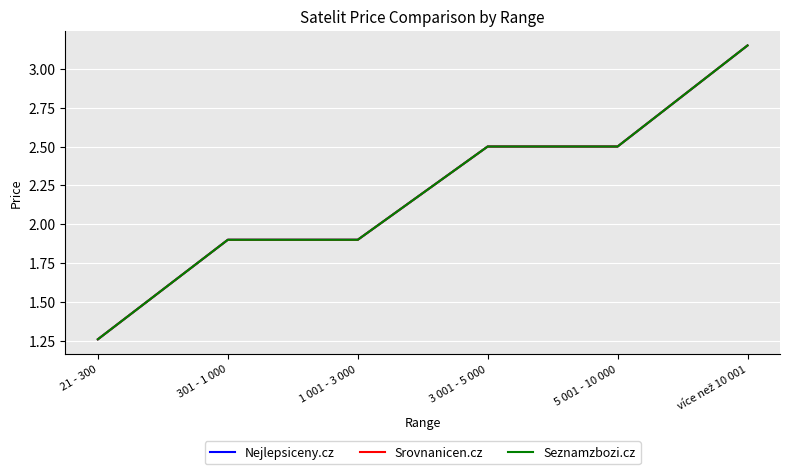

Between 301 - 1 000 and 1 001 - 3 000, which series saw the biggest shift?

Nejlepsiceny.cz